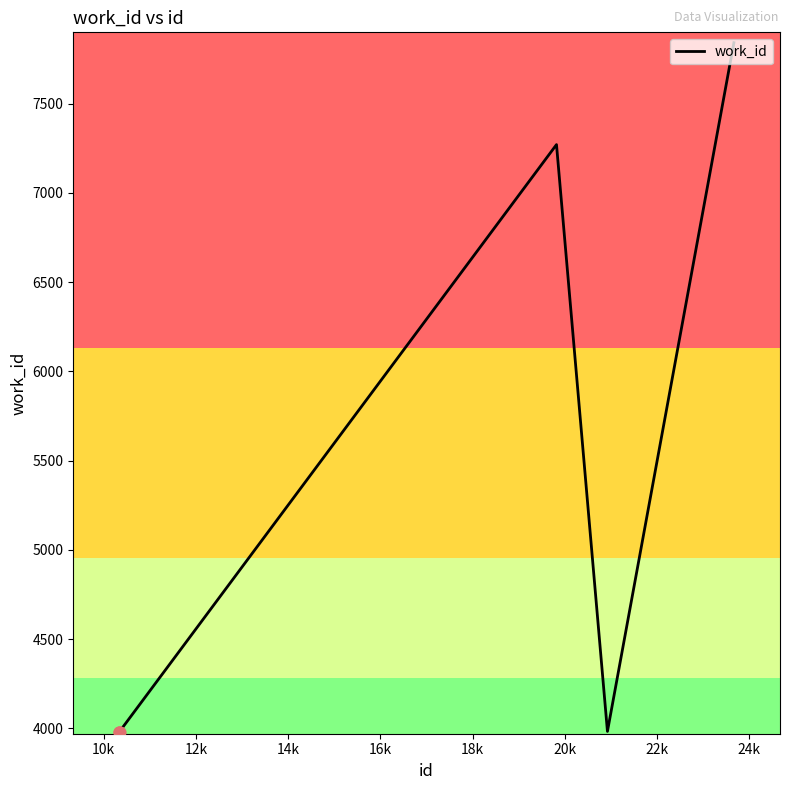

What is the smallest value displayed?

3981